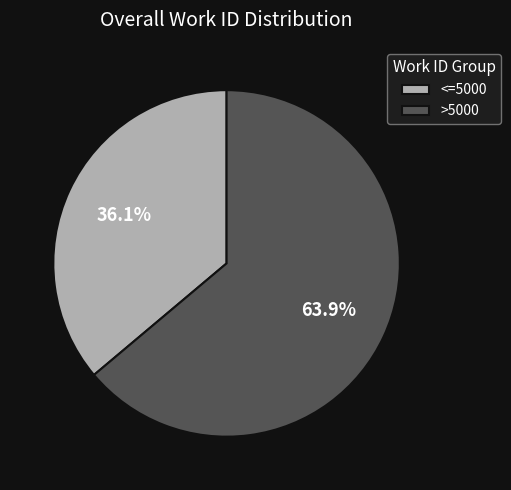

Between >5000 and <=5000, which is larger?

>5000